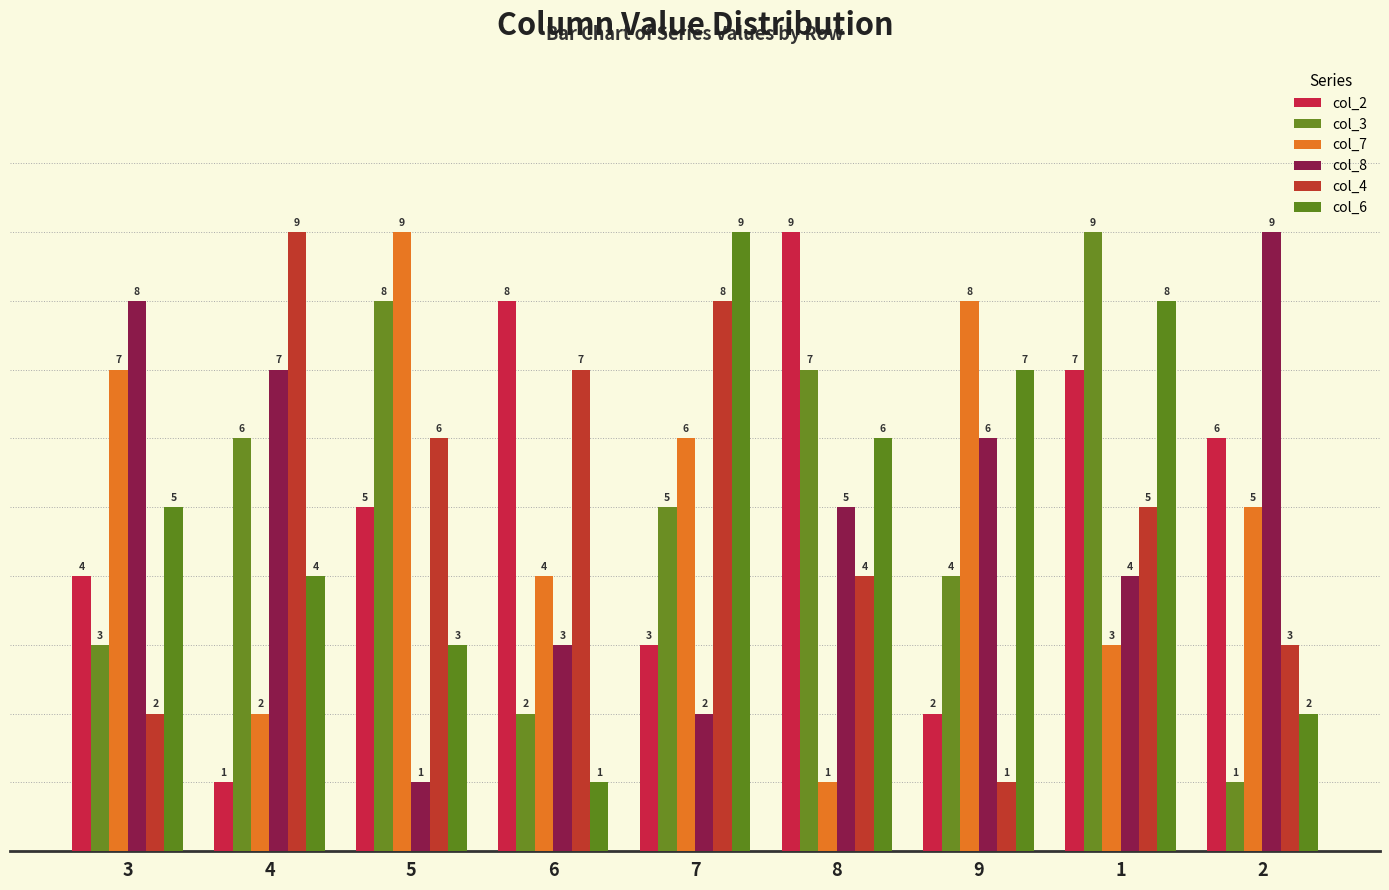

Which label corresponds to the smallest value in the chart?

4